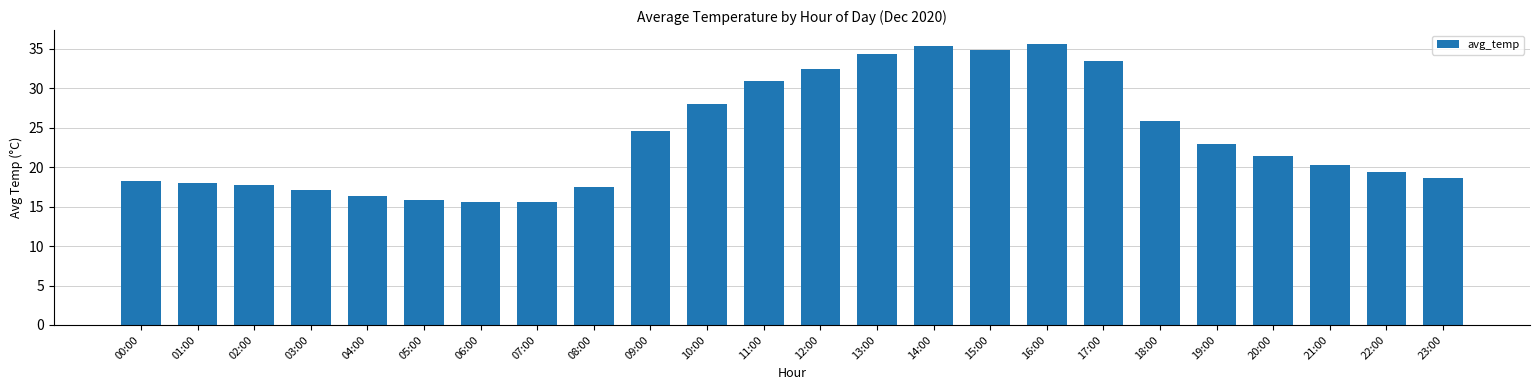

Does the chart contain stacked bars?

No